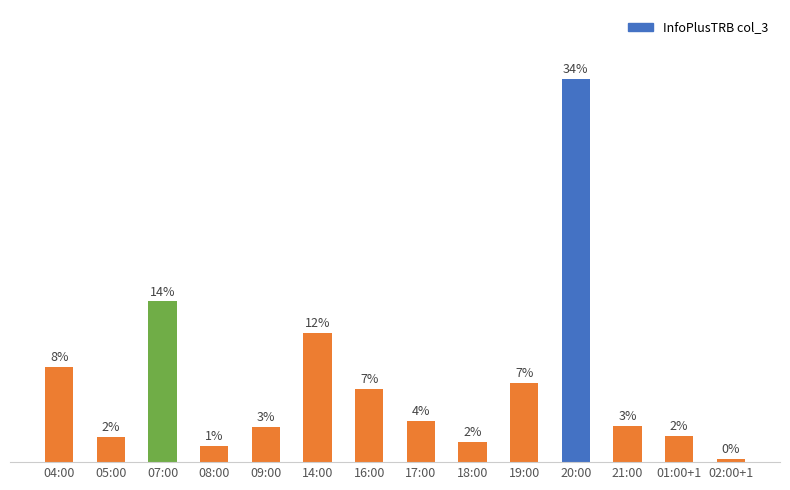

Reading left to right, what are all the values shown in this chart?

04:00=493	05:00=132	07:00=834	08:00=83	09:00=182	14:00=671	16:00=382	17:00=213	18:00=103	19:00=411	20:00=1988	21:00=190	01:00+1=134	02:00+1=17